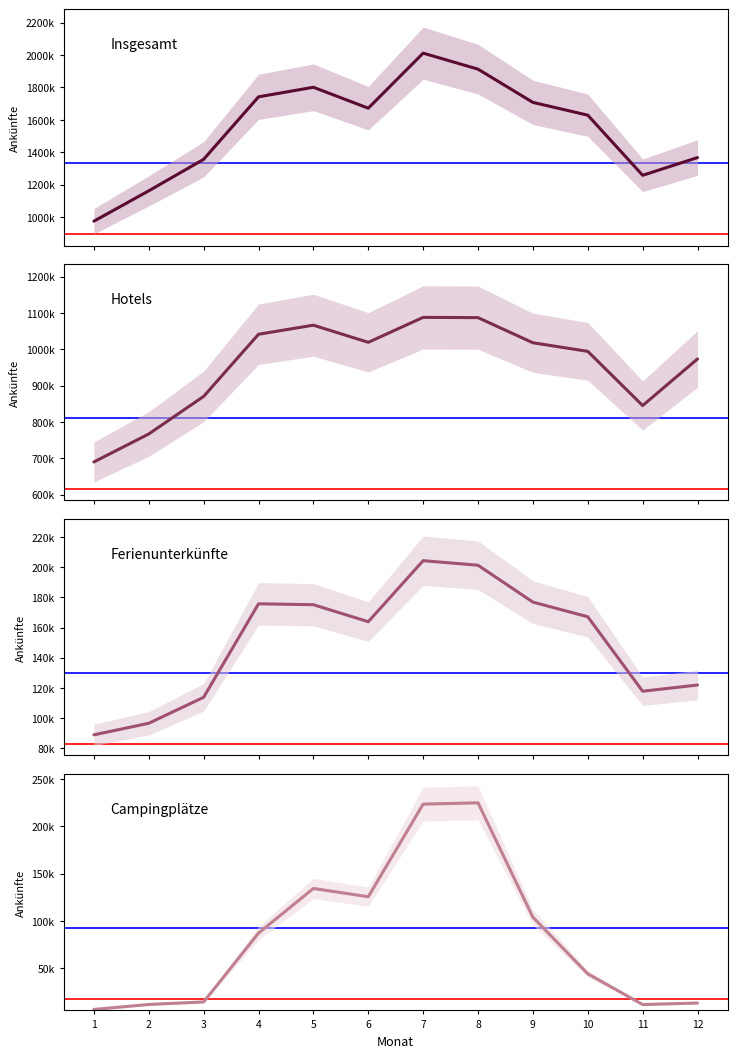

Reading right to left, extract all data points from this chart.

Insgesamt (nace 55): 12=1367884	11=1258578	10=1629206	9=1708051	8=1912823	7=2011617	6=1672279	5=1801239	4=1742307	3=1357058	2=1162862	1=975714
Hotels (nace 55.1): 12=973490	11=845171	10=994344	9=1017983	8=1087103	7=1087871	6=1019168	5=1066336	4=1041396	3=870417	2=767002	1=689971
Ferienunterkünfte und -wohnungen: 12=121940	11=117801	10=167164	9=176886	8=201323	7=204350	6=163898	5=175160	4=175761	3=113805	2=96583	1=88912
Campingplätze (nace 55.3): 12=13403	11=11815	10=44239	9=104002	8=224732	7=223413	6=125613	5=134356	4=87220	3=14563	2=11897	1=6628